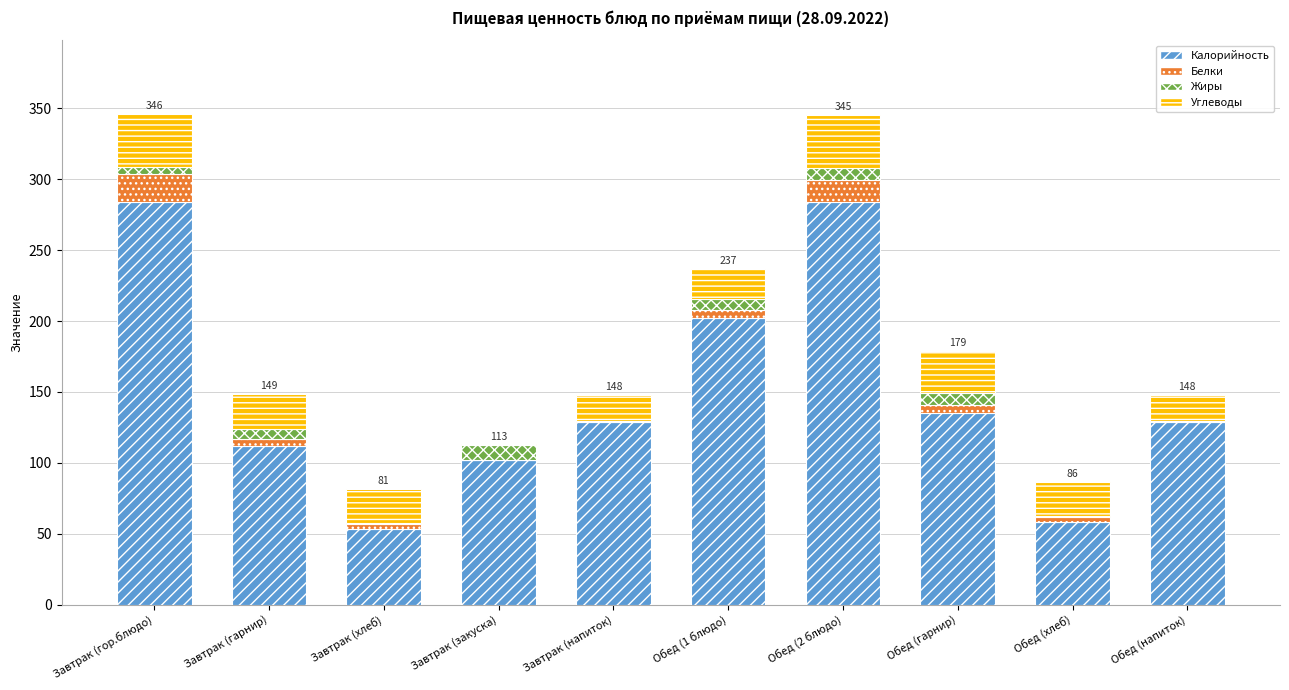

What is the highest value of the Калорийность series?

284.0